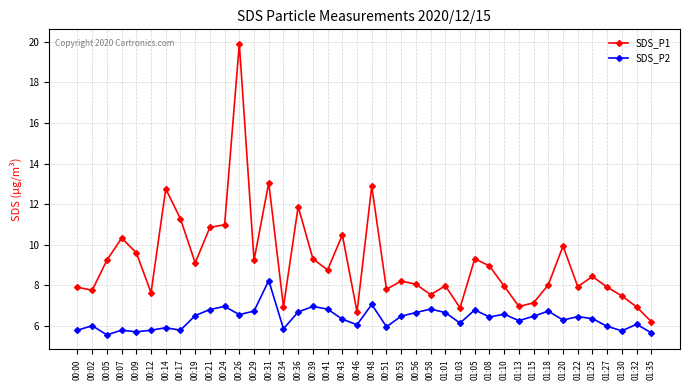

At which label does SDS_P2 reach its peak?

00:31